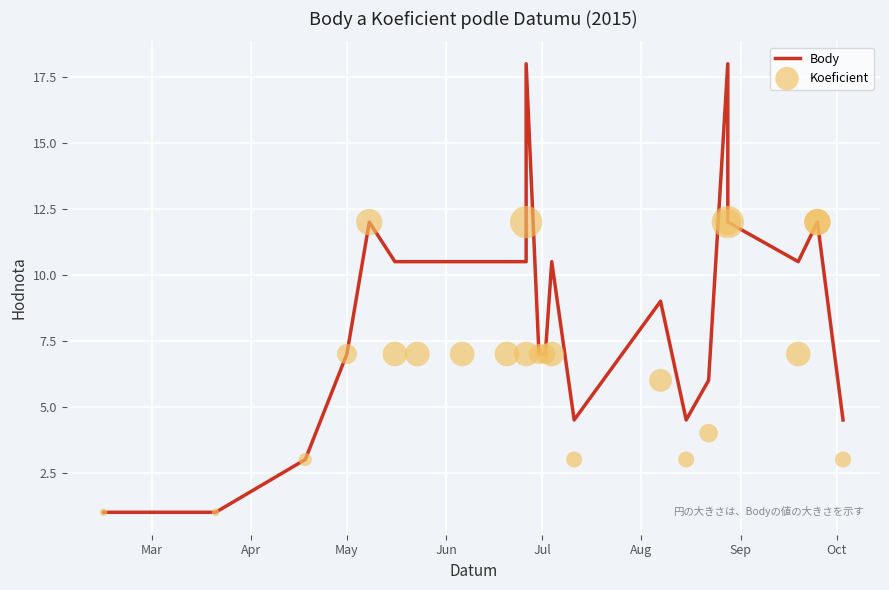

Is the value of Body at 20 greater than the value of Koeficient at 18?

No